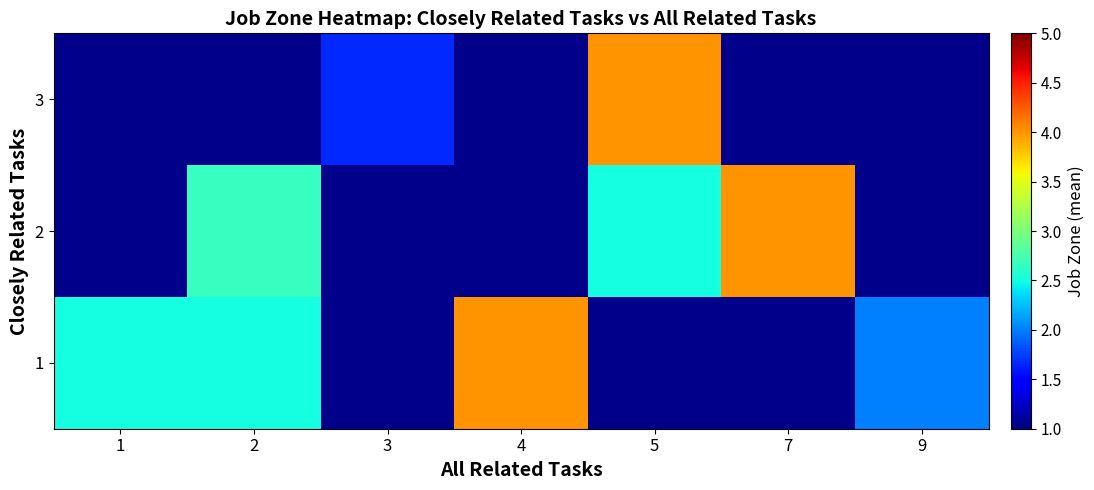

What value does the 1 series have at 2?

2.5